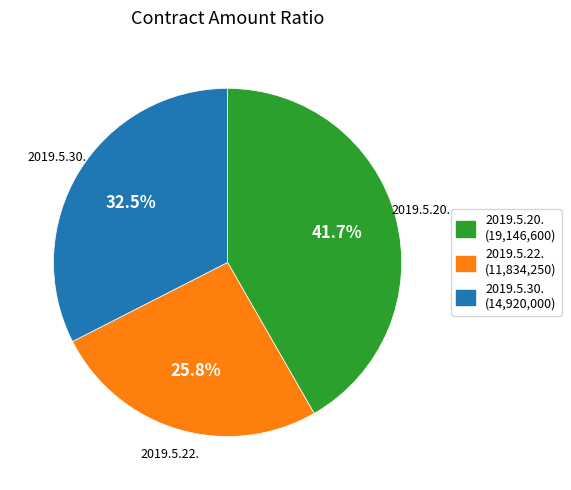

Between 2019.5.20. and 2019.5.22., which is larger?

2019.5.20.